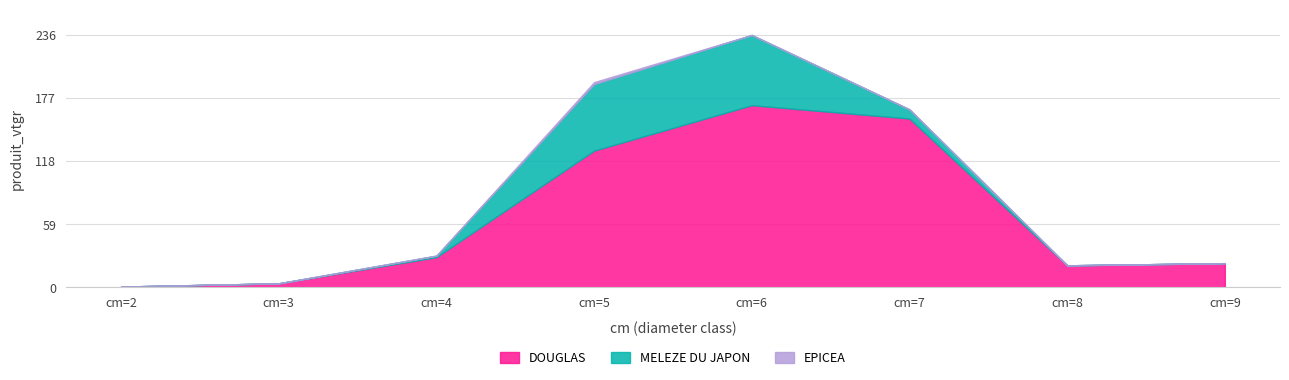

Does the chart display data point markers on the line(s)?

No